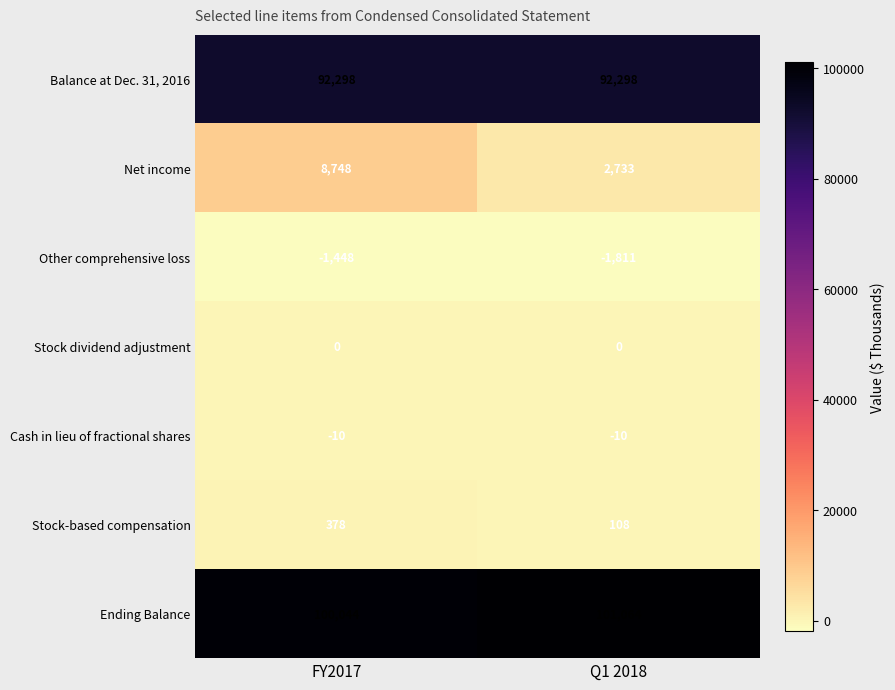

Reading left to right, extract all data points from this chart.

Balance at Dec. 31, 2016: 92298	92298
Net income: 8748	2733
Other comprehensive loss: -1448	-1811
Stock dividend adjustment: 0	0
Cash in lieu of fractional shares: -10	-10
Stock-based compensation: 378	108
Ending Balance: 100044	101064